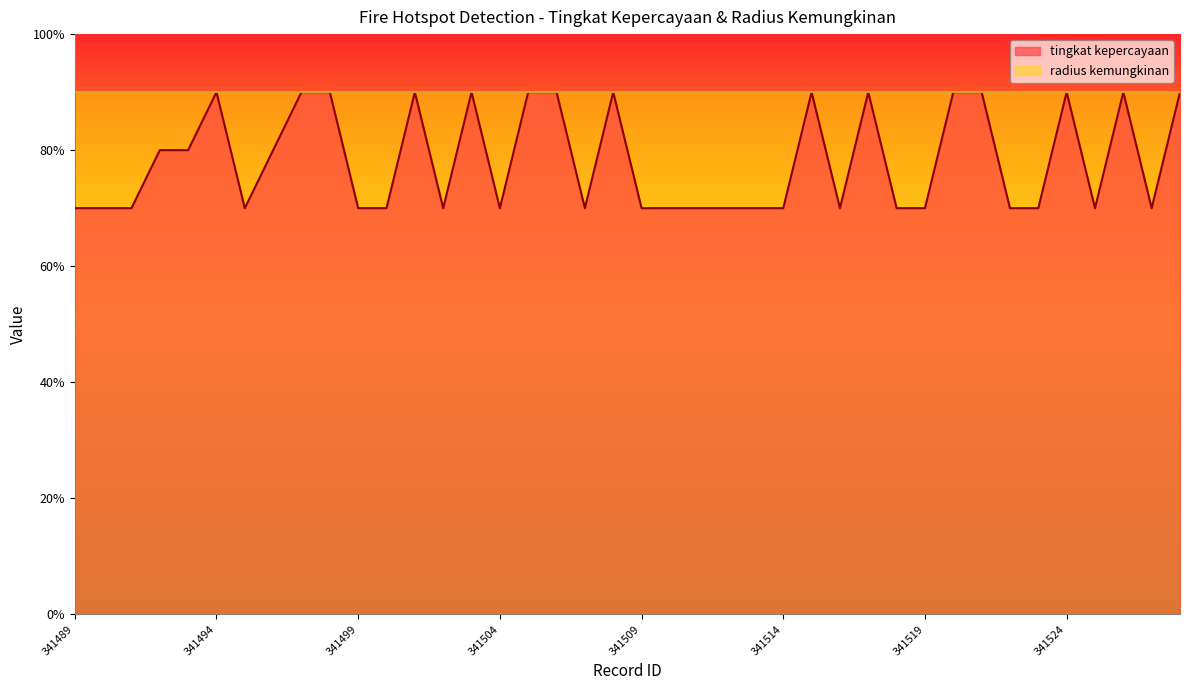

The value at 341500 is 70. True or false?

True